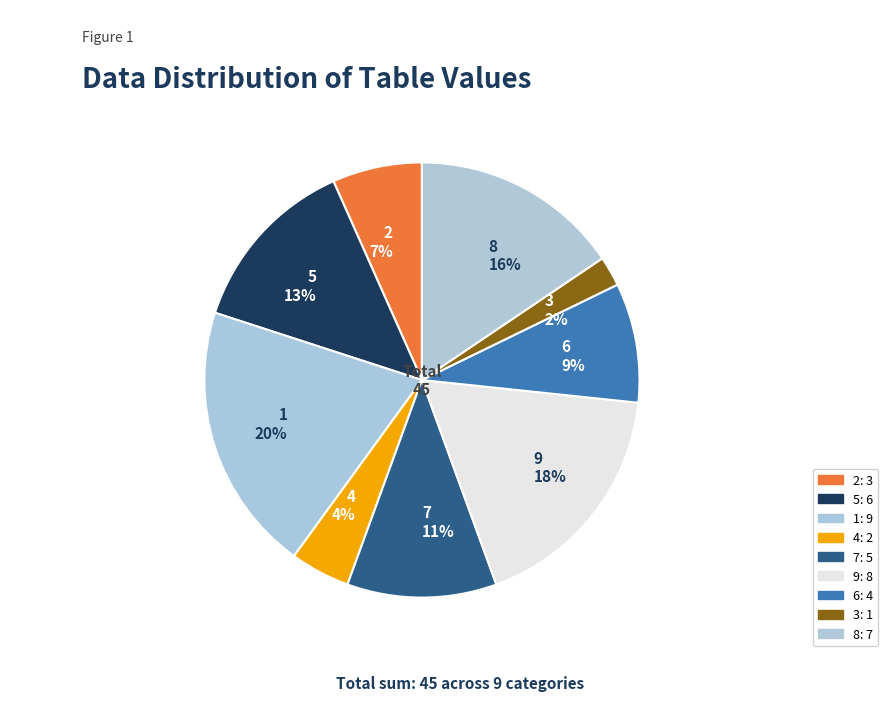

Which category has the biggest portion of the pie?

1